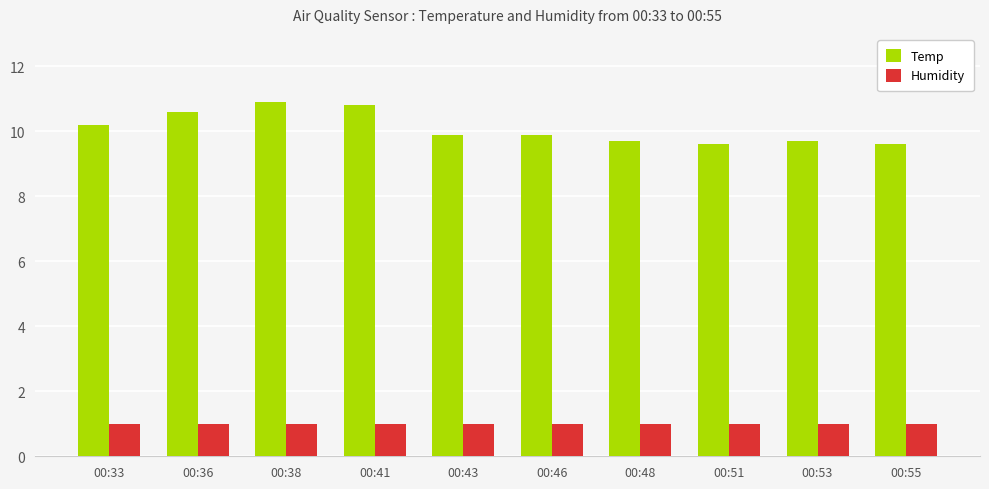

True or false: Humidity has a value of 1.0 at 00:33.

True